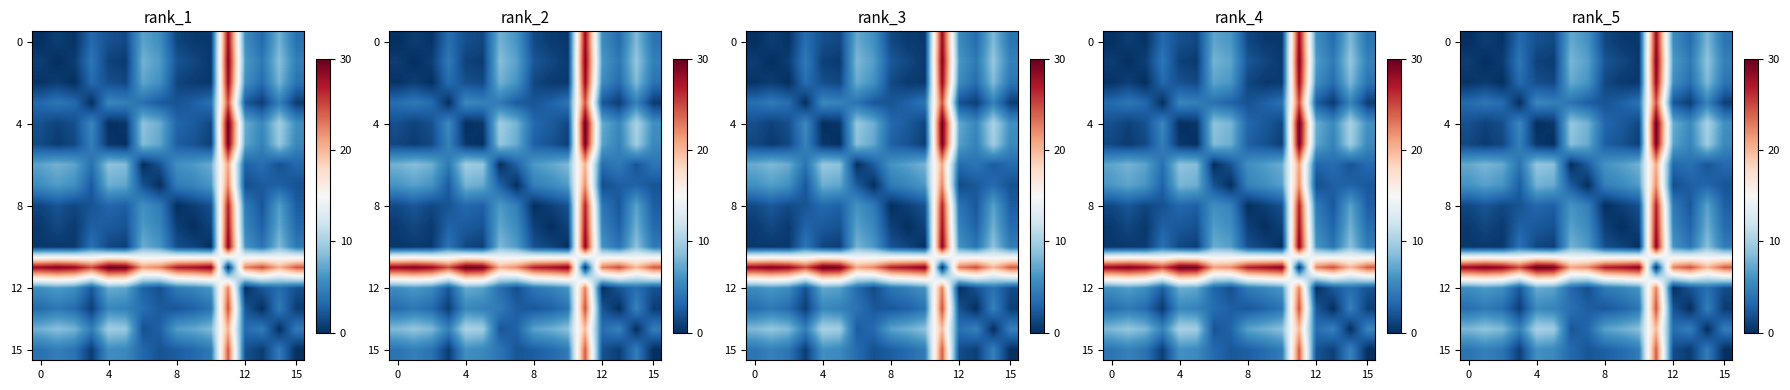

What is the sum of all row_8 values?

69.3